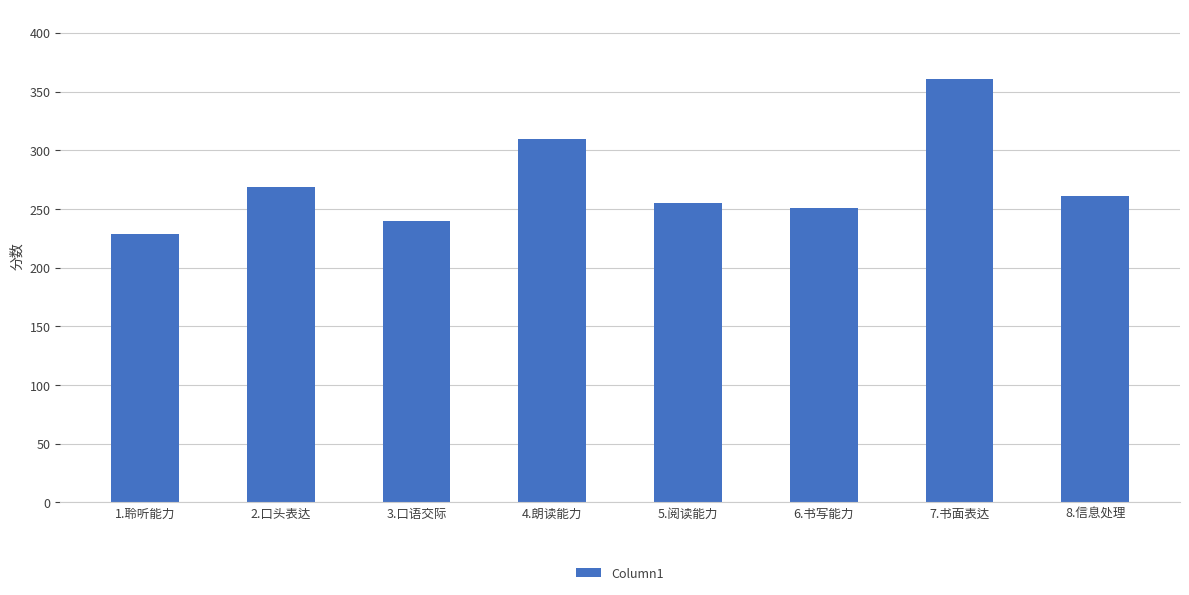

The value at 7.书面表达 is 531. True or false?

False